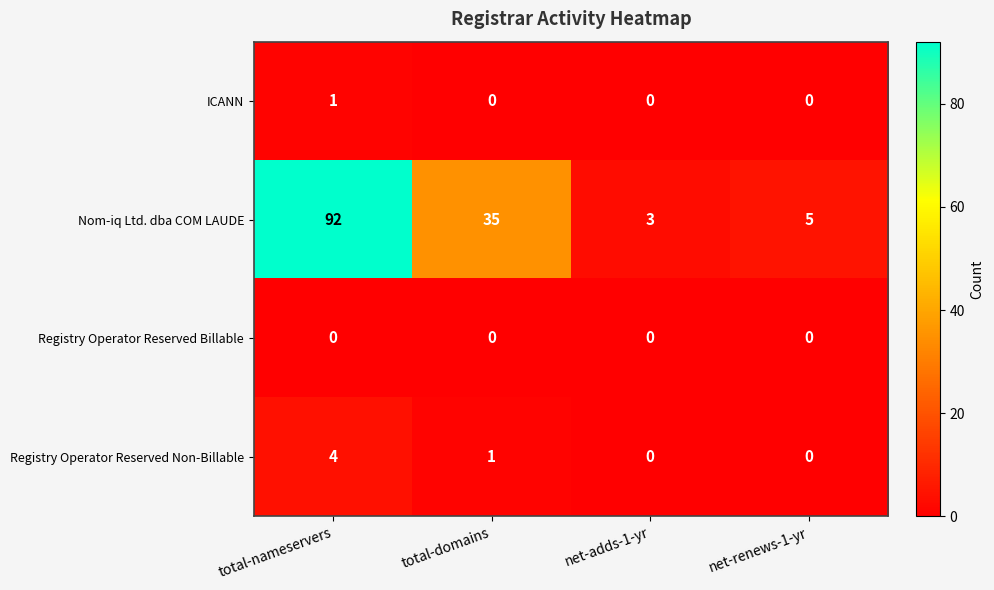

Is it true that Registry Operator Reserved Billable equals 0 at net-renews-1-yr?

True